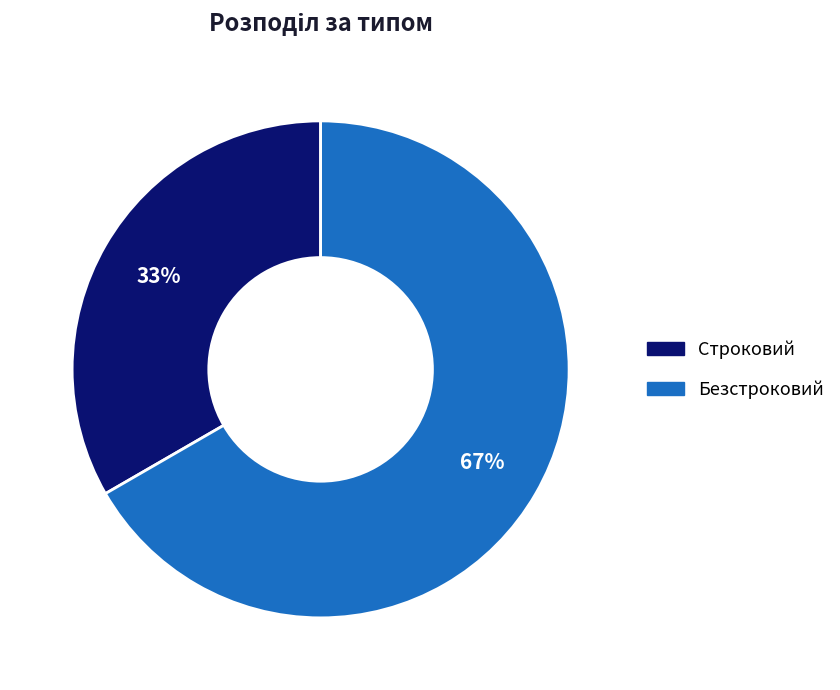

To the nearest percent, what percentage of the pie is Строковий?

33%